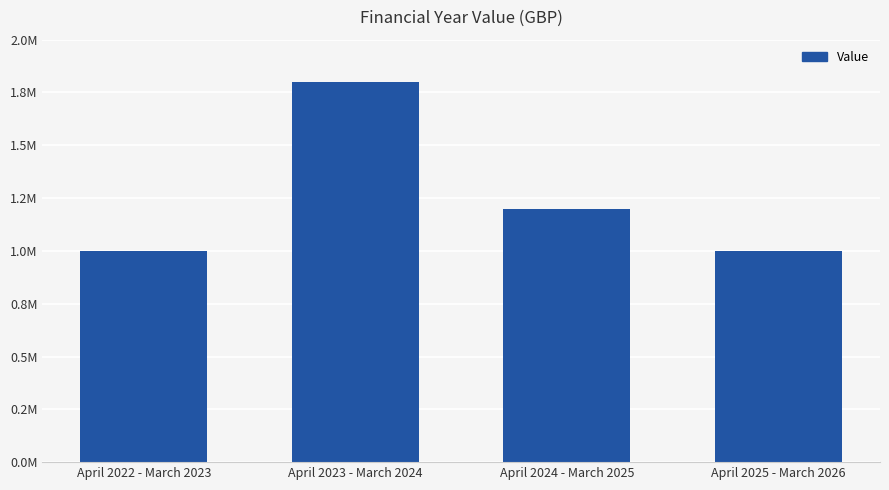

What position from the left is April 2023 - March 2024?

2